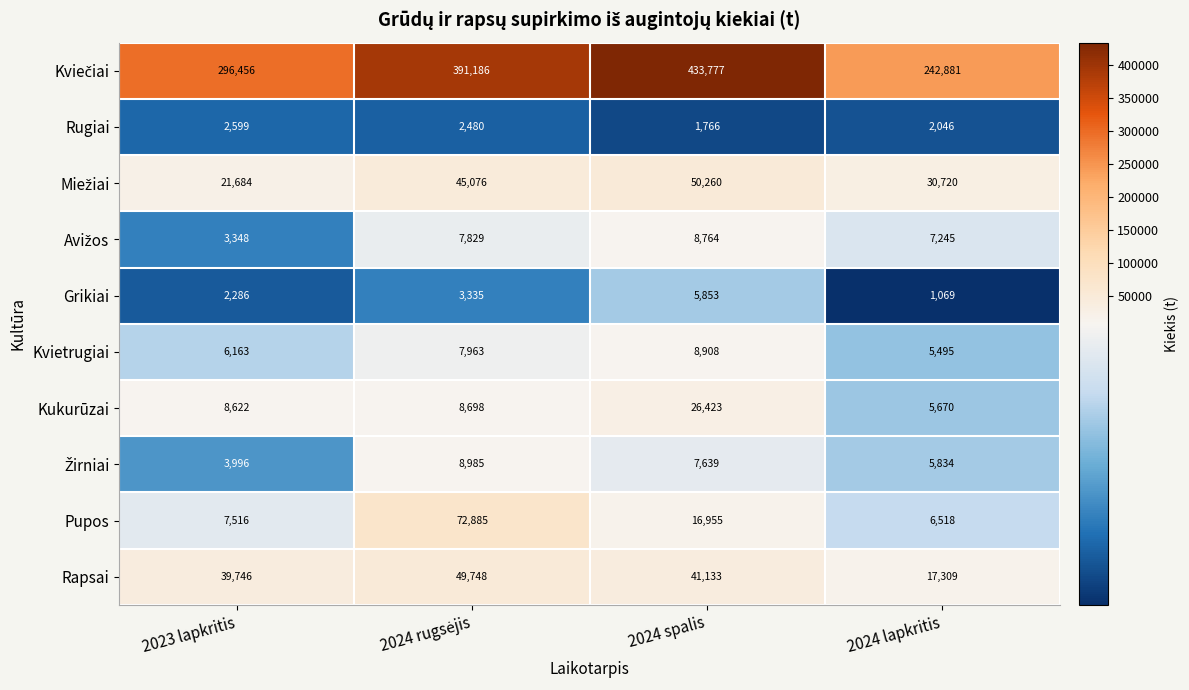

Is it true that Rapsai equals 39746 at 2023 lapkritis?

True